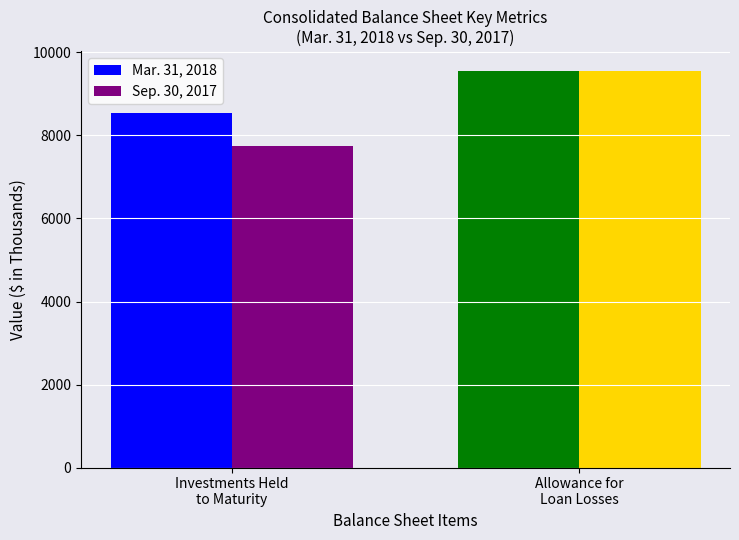

Which series has the largest total across all categories?

Mar. 31, 2018